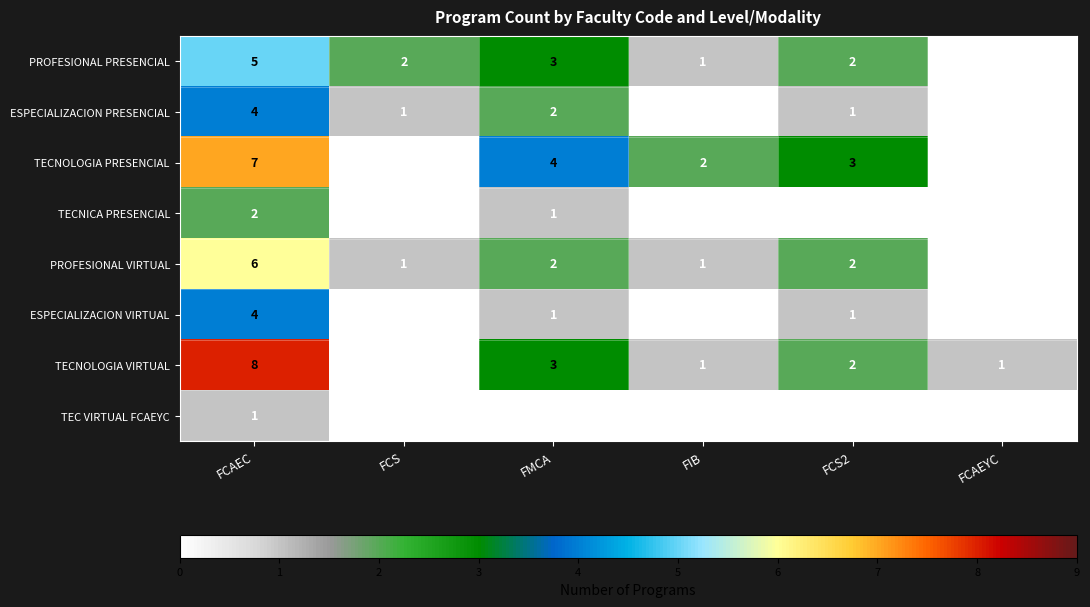

The TECNICA PRESENCIAL series shows 2 at FCAEC. True or false?

True